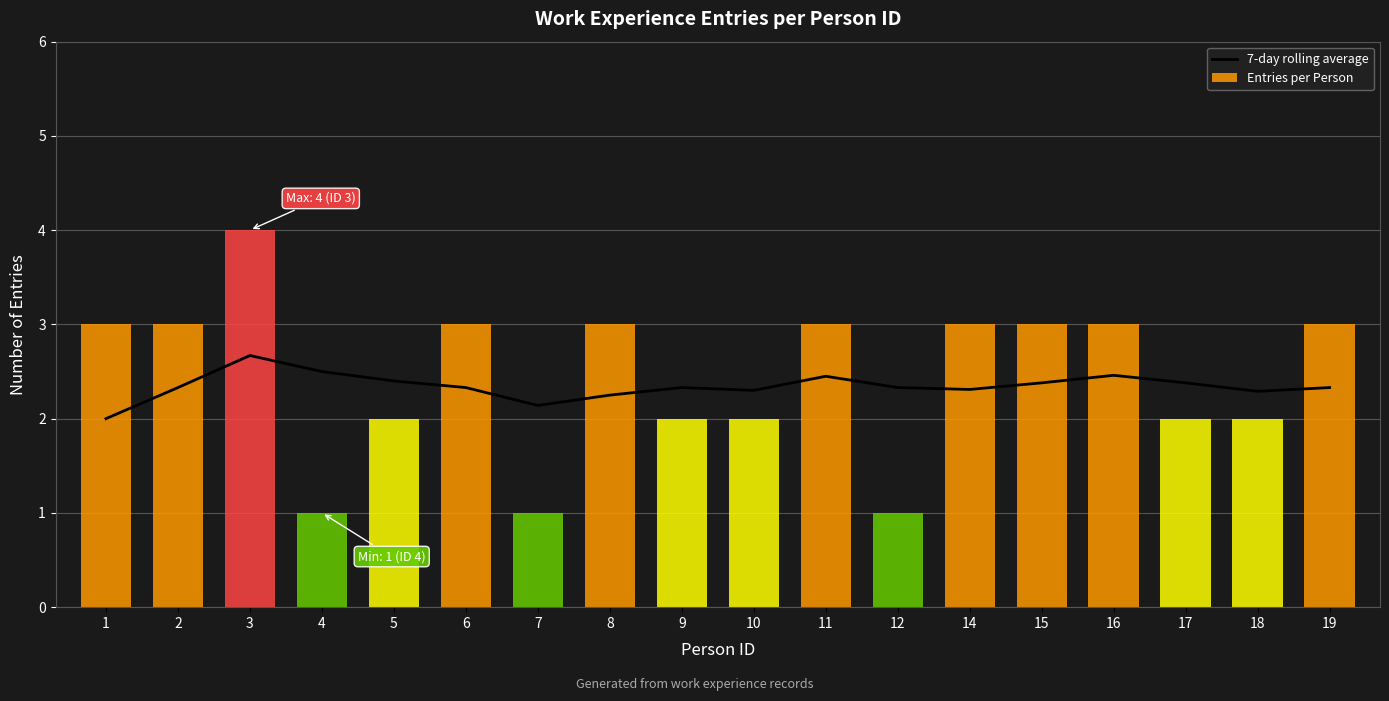

Does the chart contain any negative values?

No